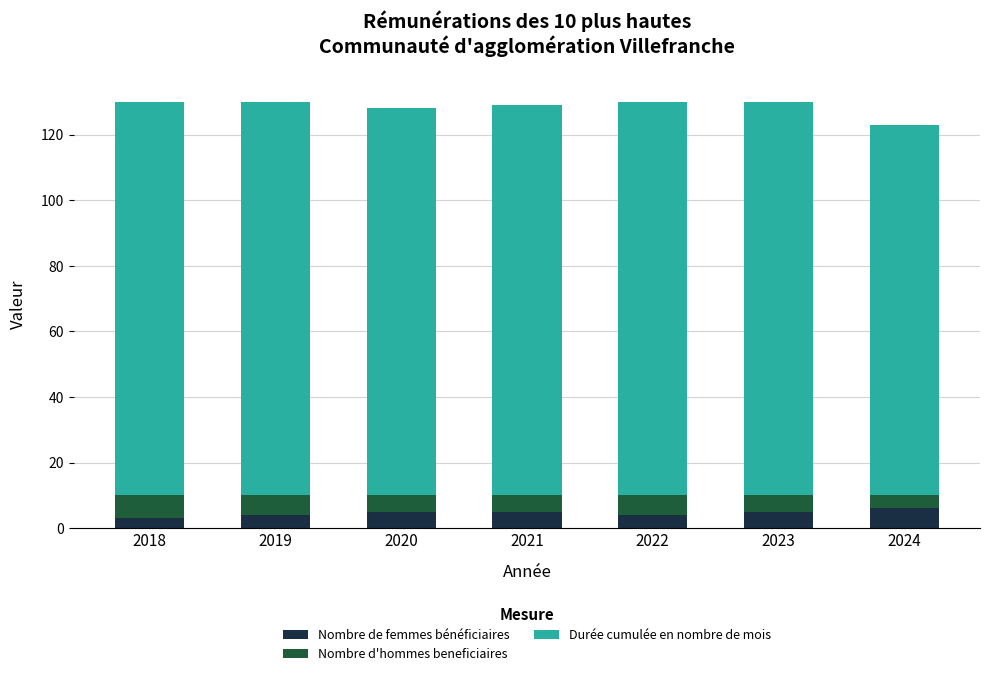

What is the maximum value for Nombre de femmes bénéficiaires?

6